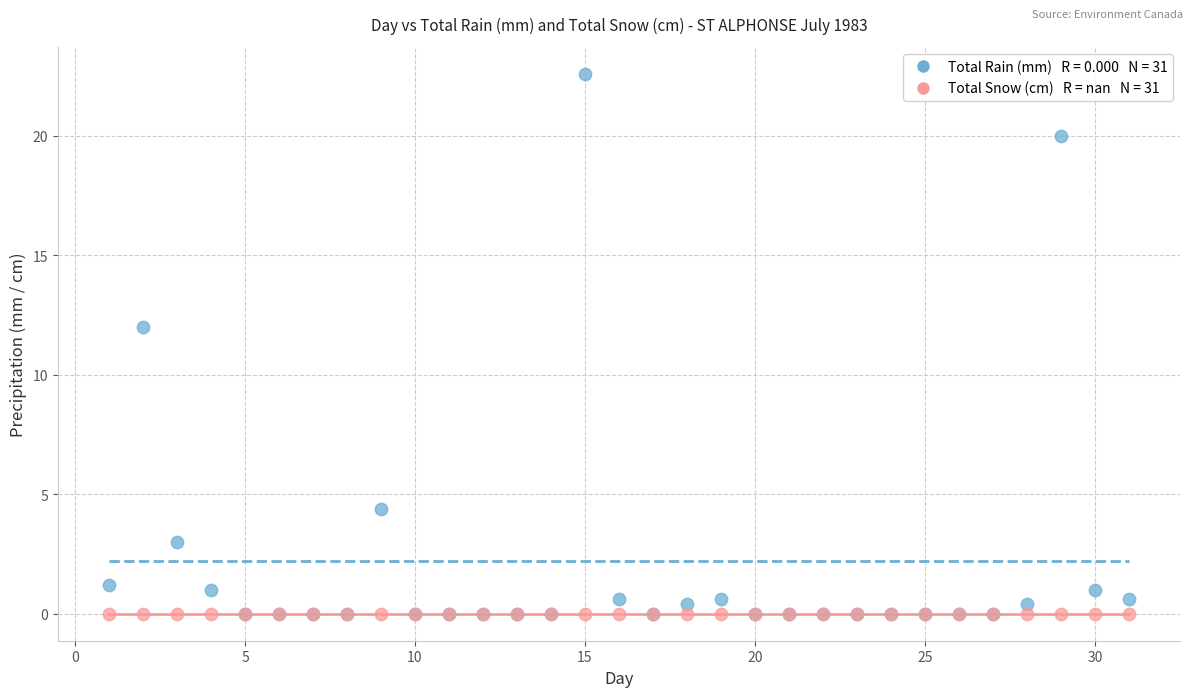

Across all series, what Y value is closest to 11?

12.0